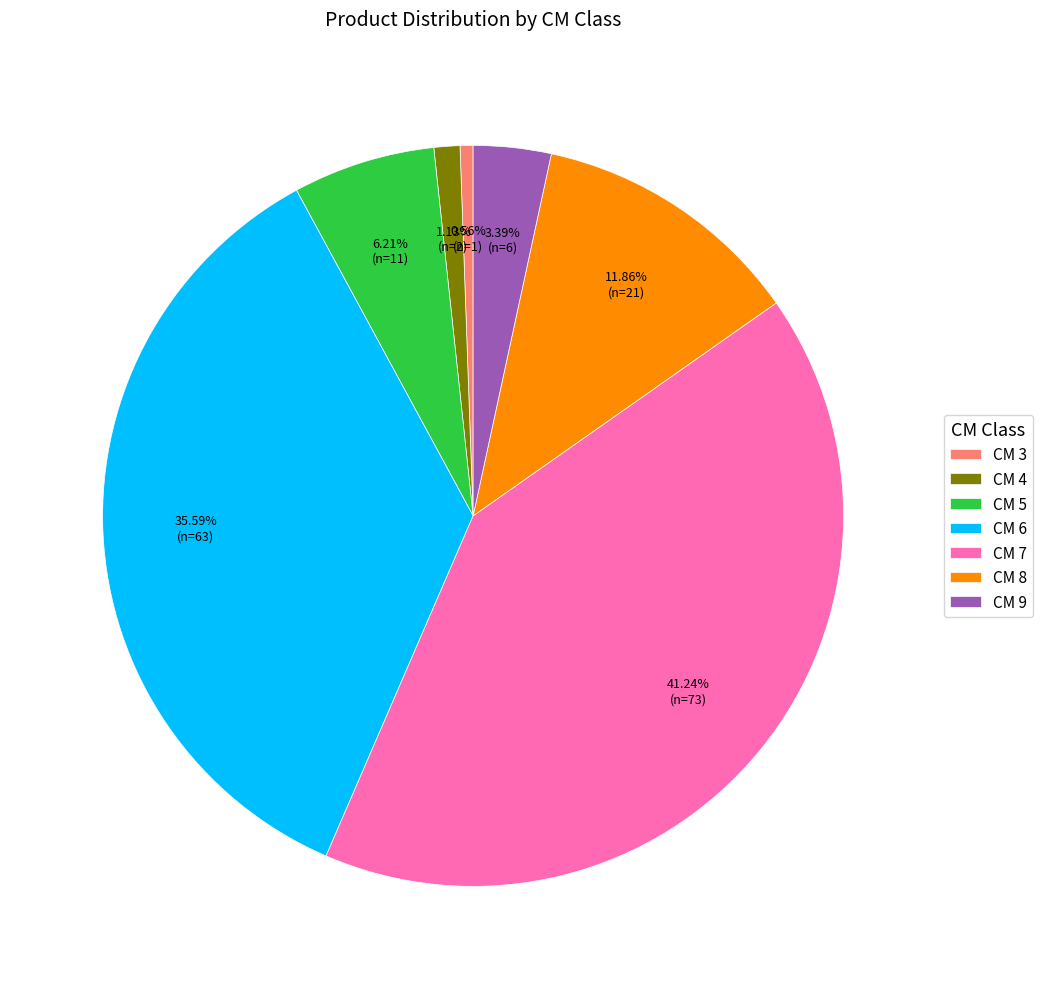

Do CM 6 and CM 3 together represent more than half of the pie?

No